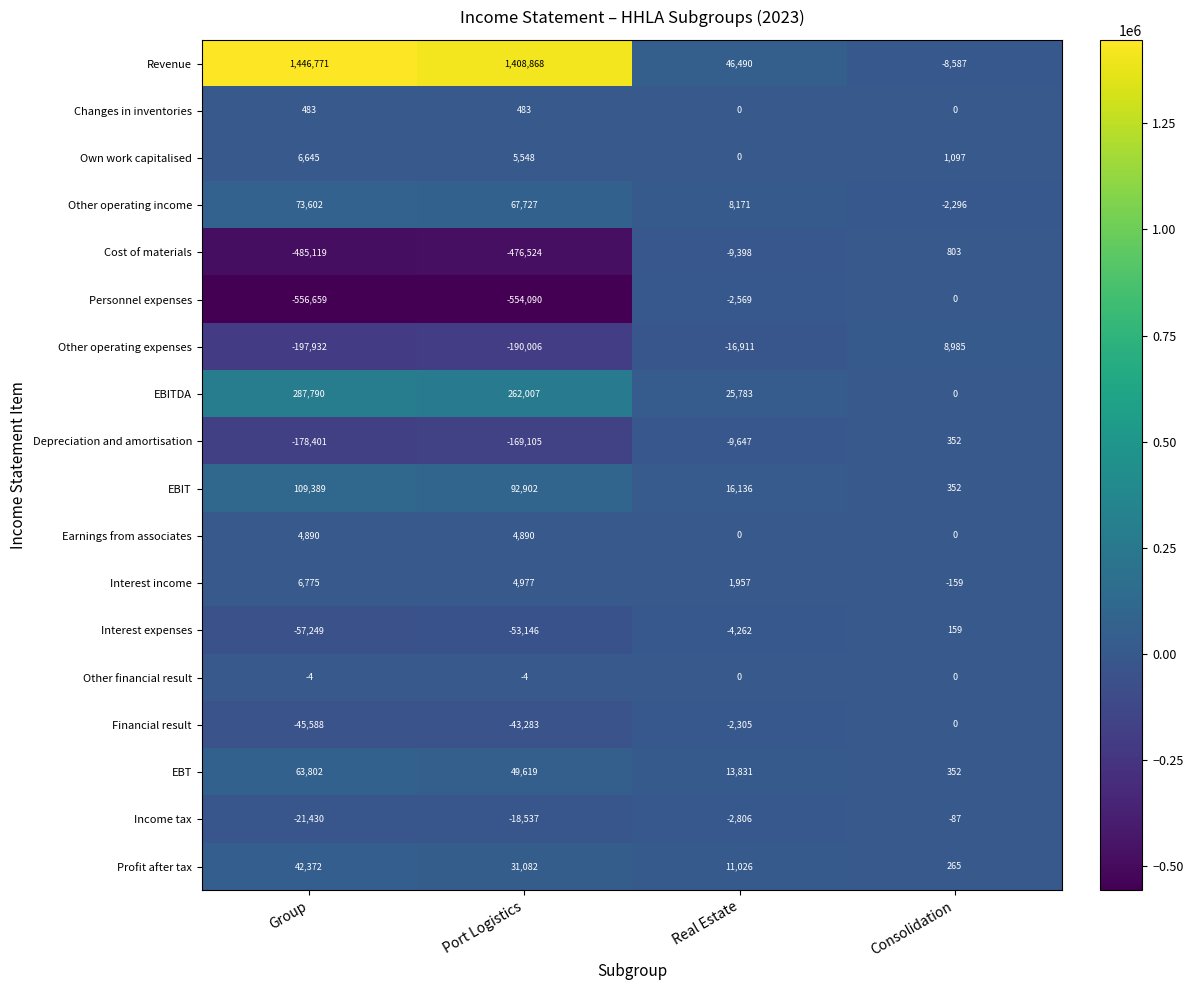

What is the difference between the maximum and minimum values in the EBIT series?

109037